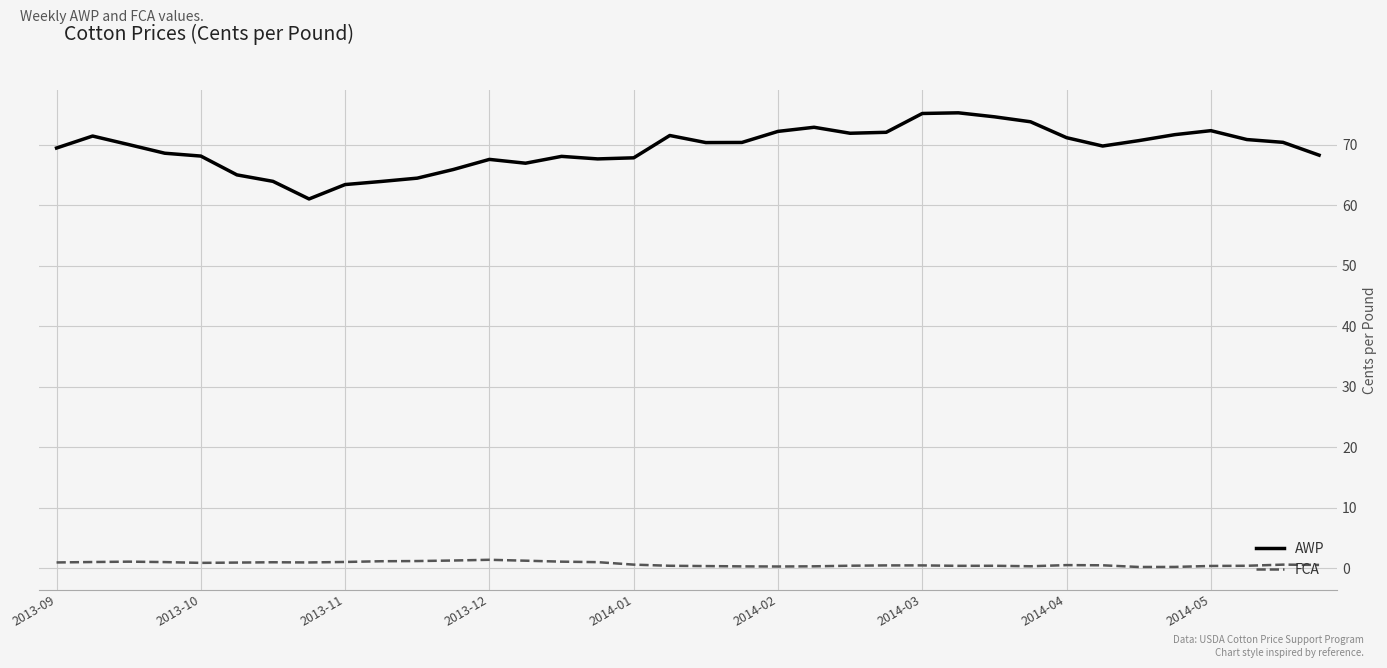

What is the difference between the maximum and minimum values in the AWP series?

14.2